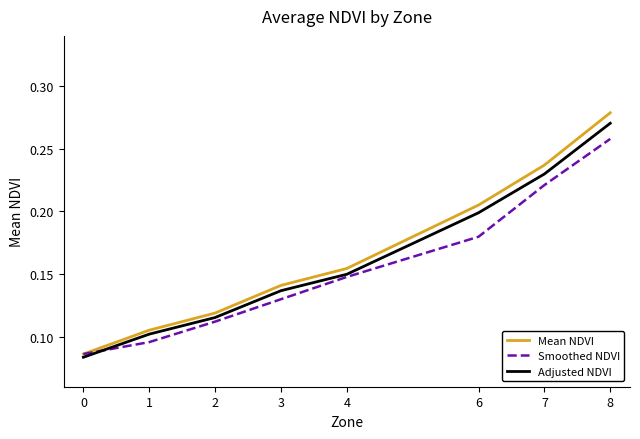

List the labels in order of Mean NDVI value, smallest first.

0, 1, 2, 3, 4, 6, 7, 8